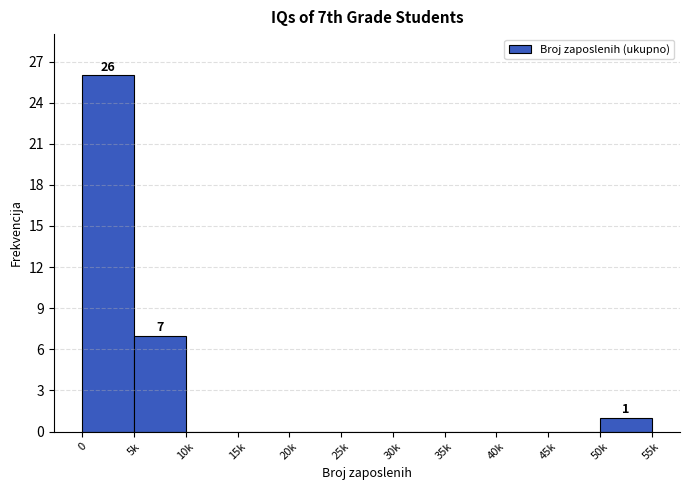

Reading left to right, transcribe all the data shown in this chart.

0=26	5k=7	10k=0	15k=0	20k=0	25k=0	30k=0	35k=0	40k=0	45k=0	50k=1